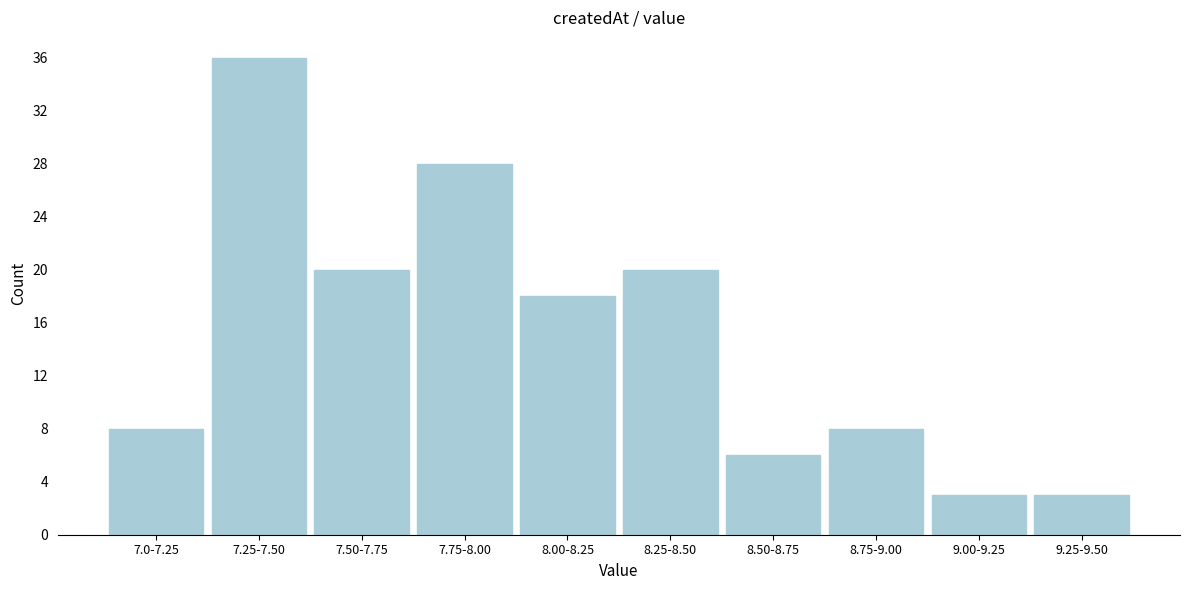

Reading left to right, transcribe all the data shown in this chart.

8	36	20	28	18	20	6	8	3	3